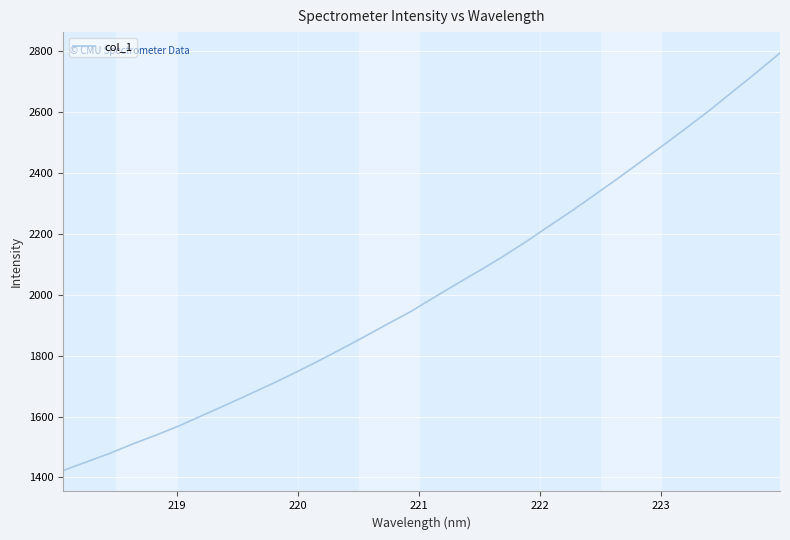

How many lines are shown in the chart?

1